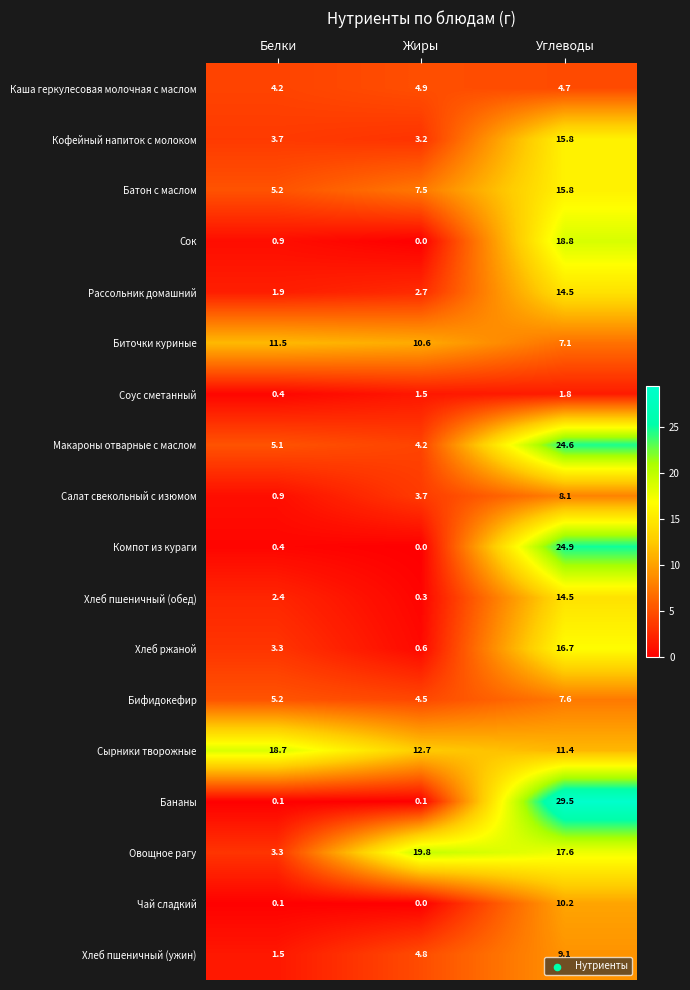

Which series has the widest spread of values?

Бананы